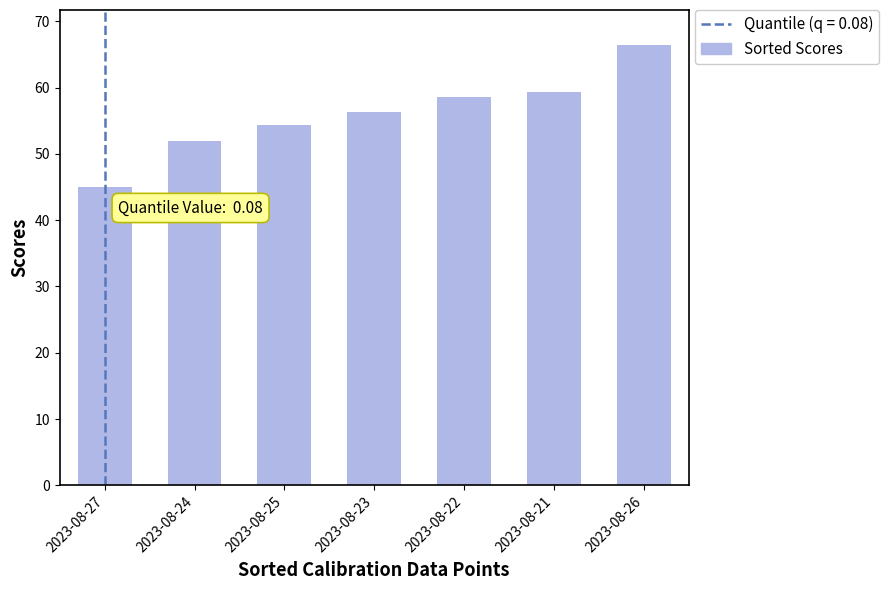

What is the average value?

56.0